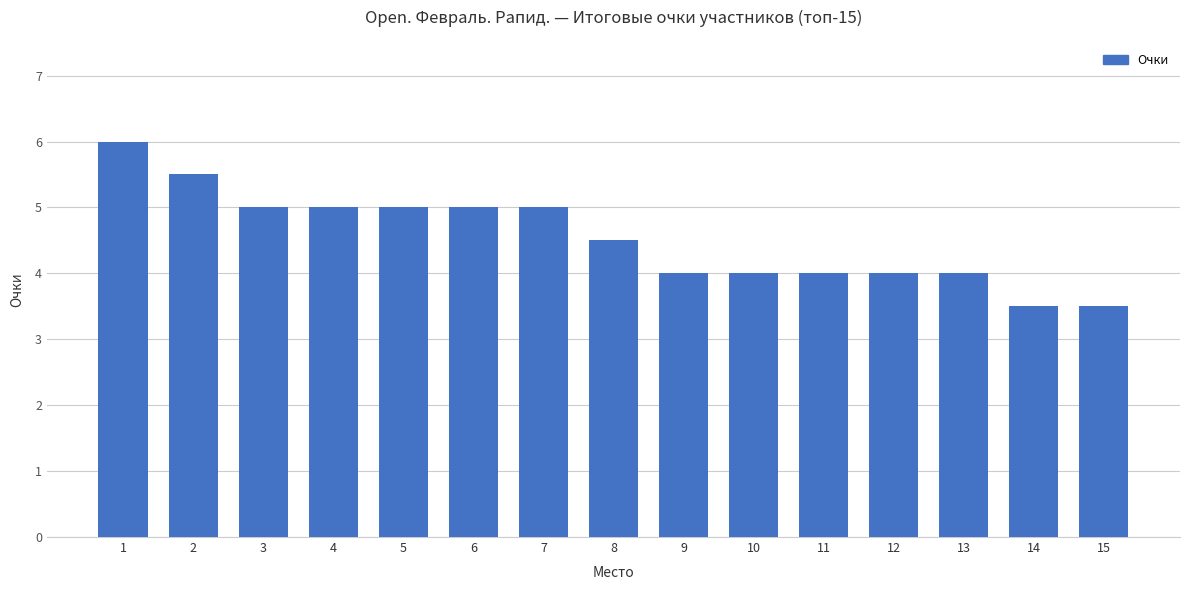

What is the minimum value shown in the chart?

3.5